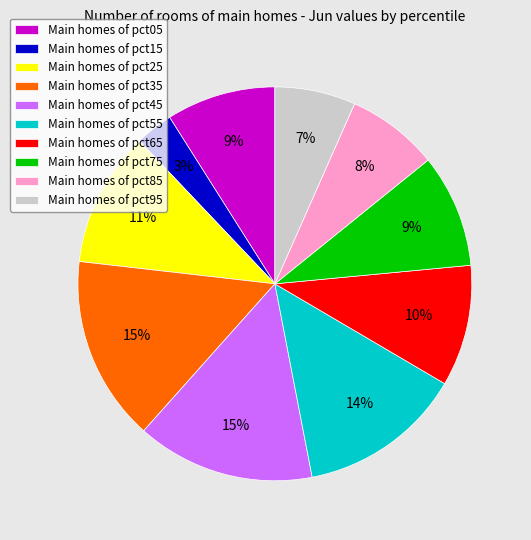

The Main homes of pct35 slice represents 2% of the pie. True or false?

False